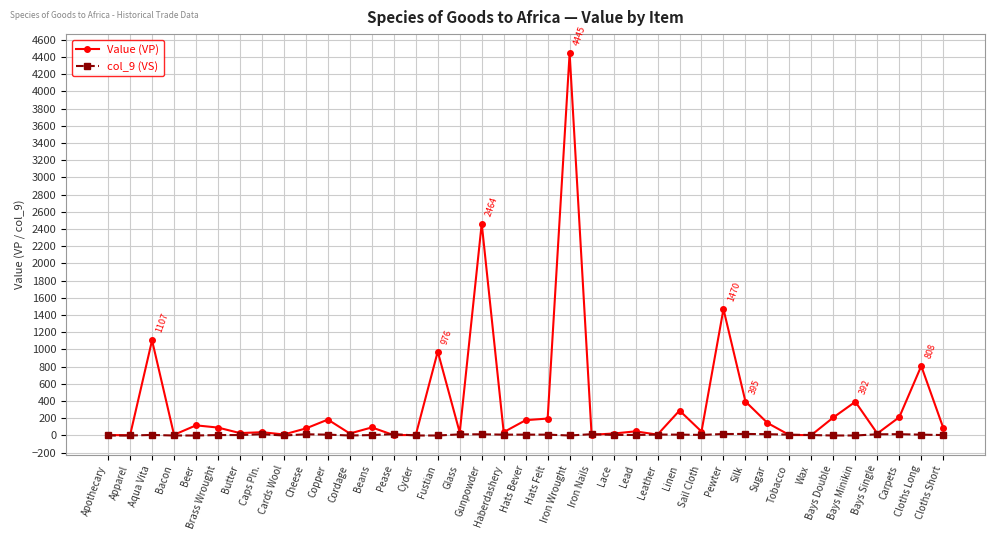

The Value (VP) series shows 23 at Bays Single. True or false?

True